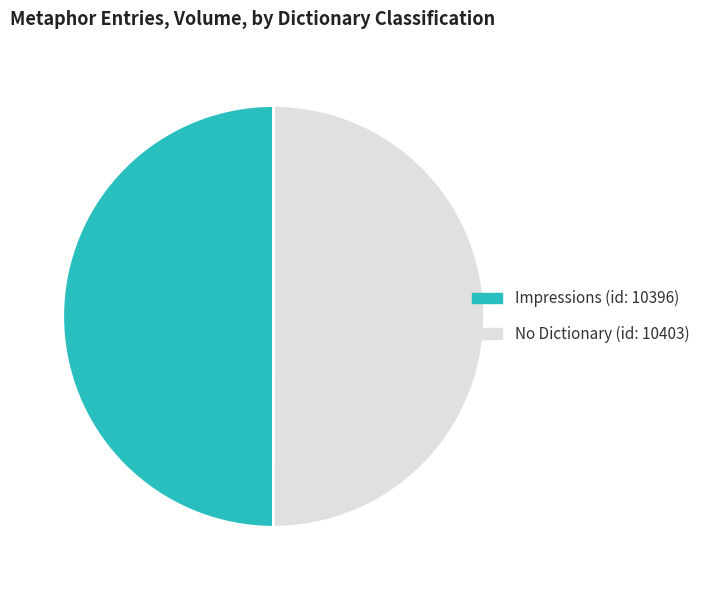

Count the number of slices in the pie.

2